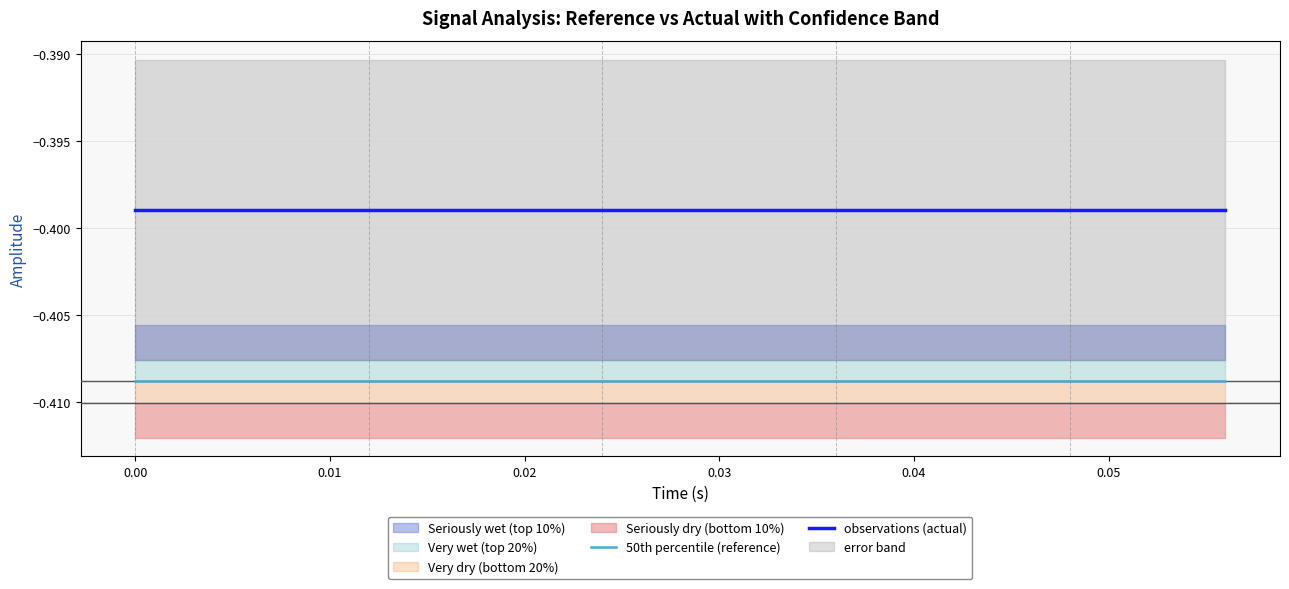

True or false: observations (actual) has more than 2 points higher than both neighbors.

False